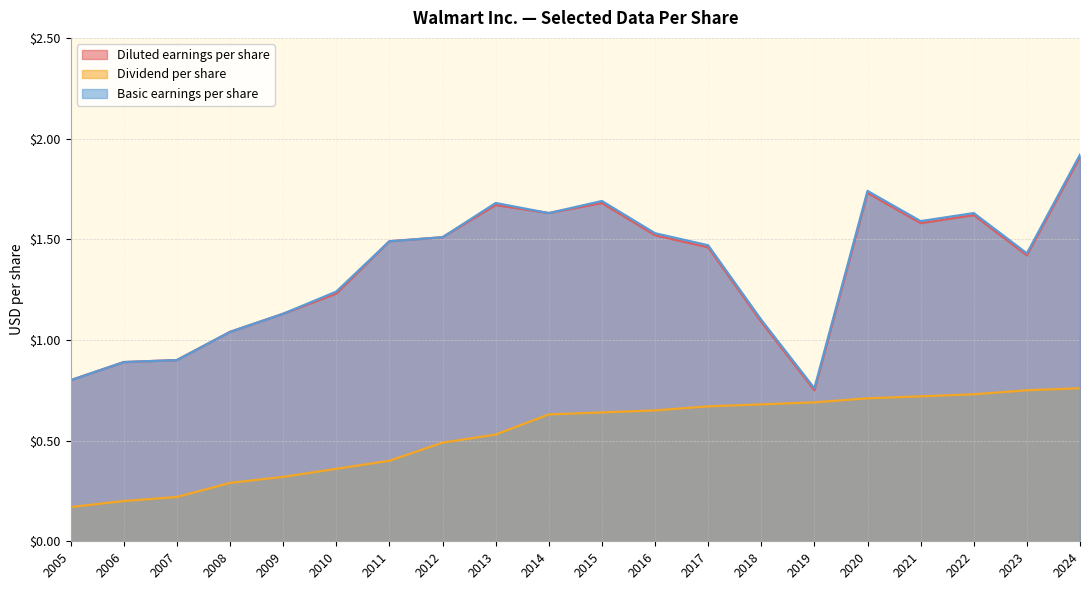

Is the value of Diluted earnings per share at 2010 greater than the value of Basic earnings per share at 2006?

Yes